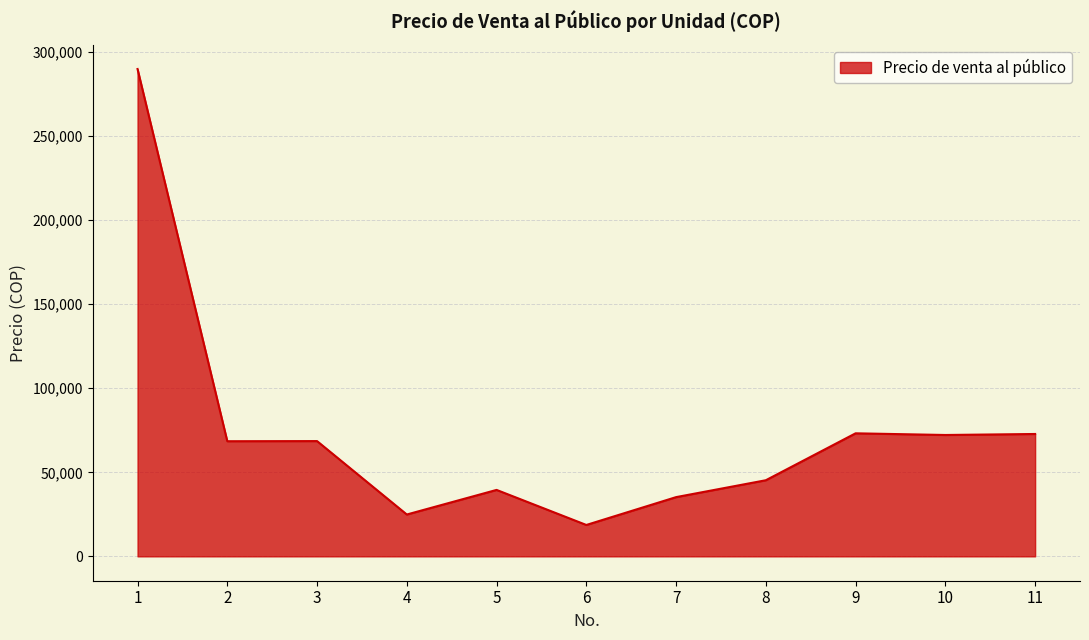

What is the difference between the maximum and minimum values?

271294.5